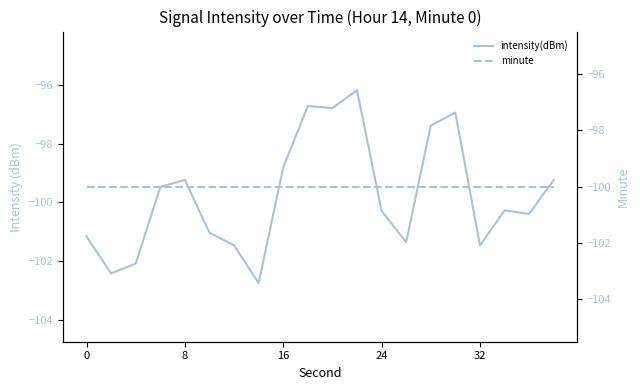

What is the average value of the intensity(dBm) series?

-99.8